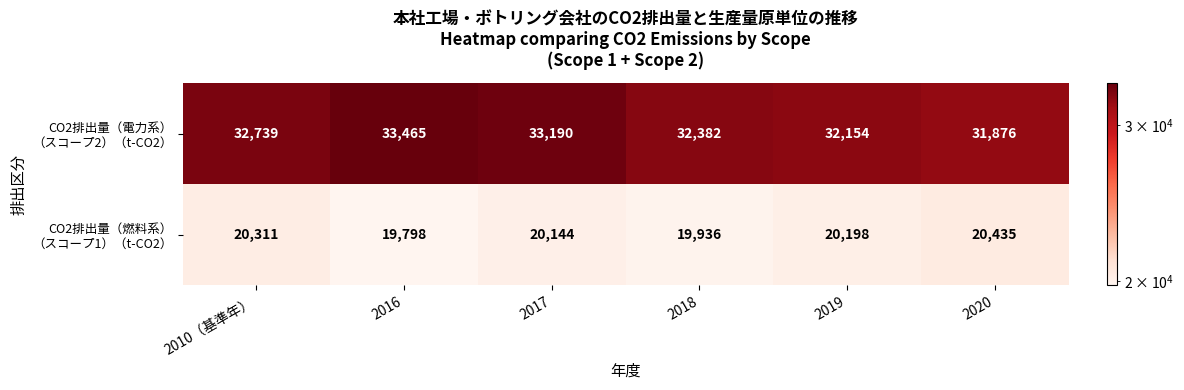

What is the smallest value displayed?

19798